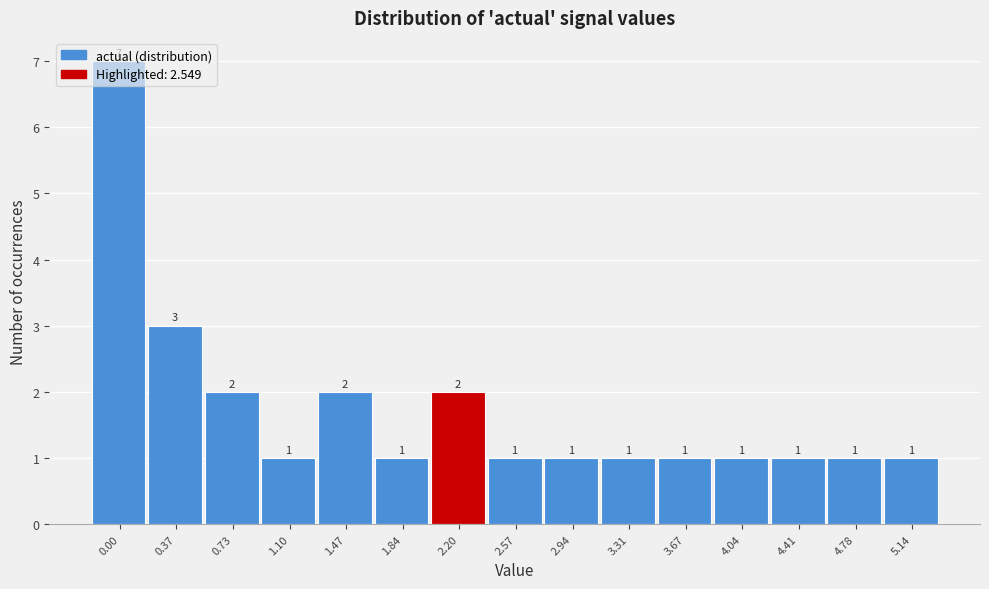

Approximately how many times larger is the value at 3.31 compared to 0.73?

0.5